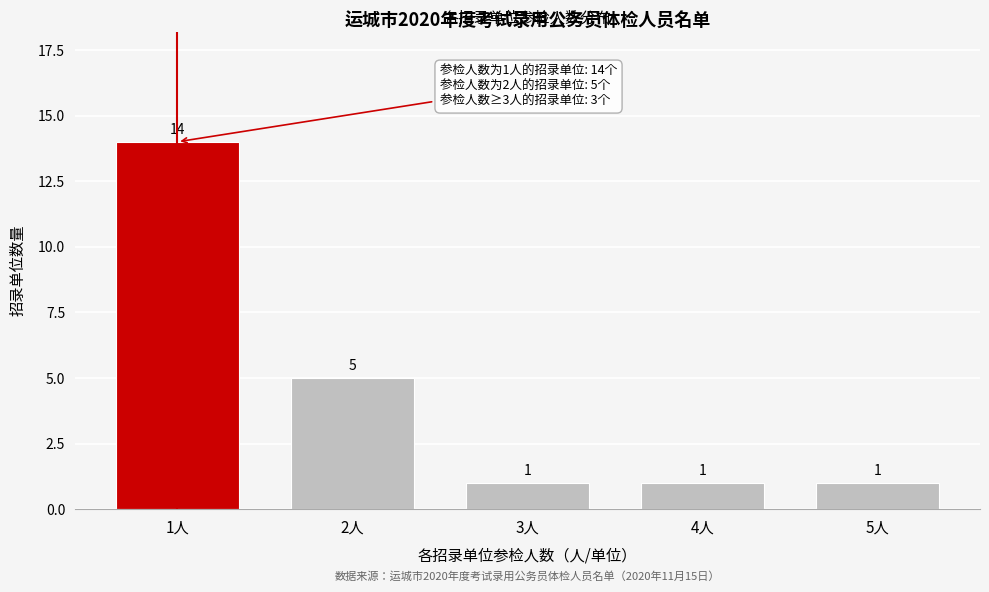

Reading right to left, extract all data points from this chart.

1	1	1	5	14